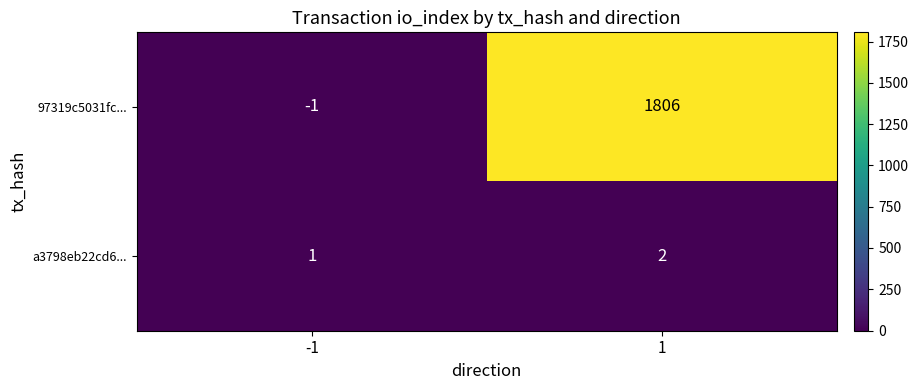

What is the sum of all a3798eb22cd6... values?

3